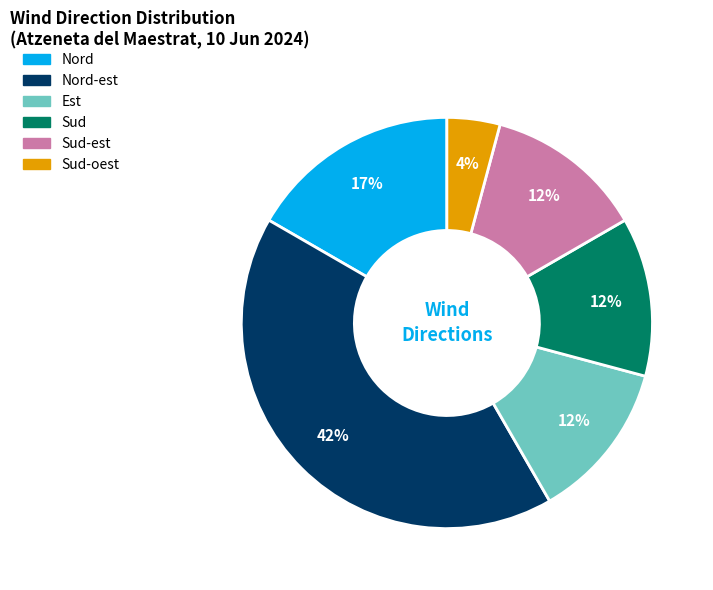

Is there a majority slice in this chart?

No